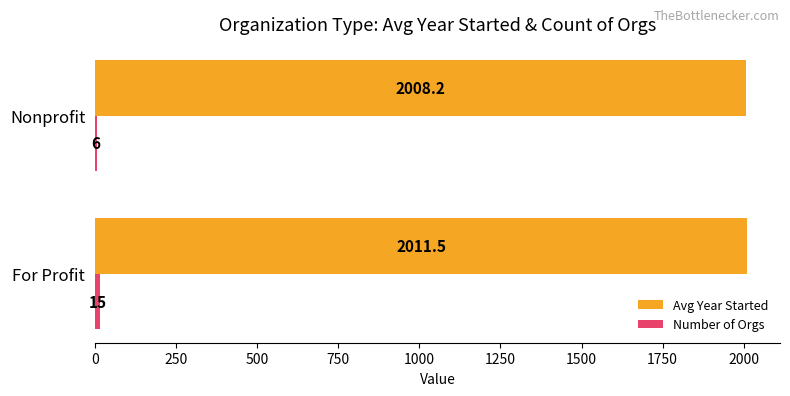

Which label corresponds to the largest value in the chart?

For Profit